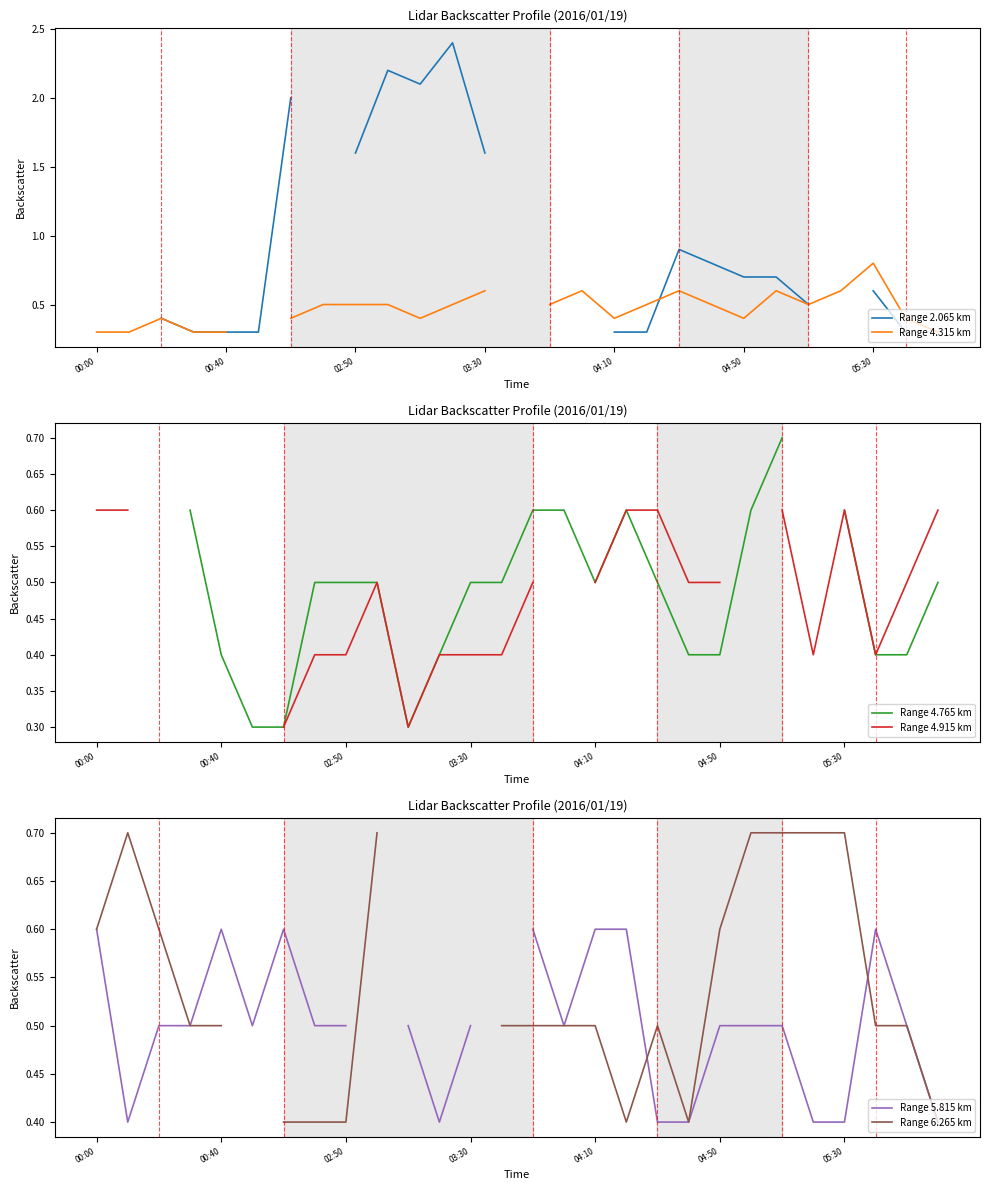

What is the spread (max minus min) of values at 18?

0.5